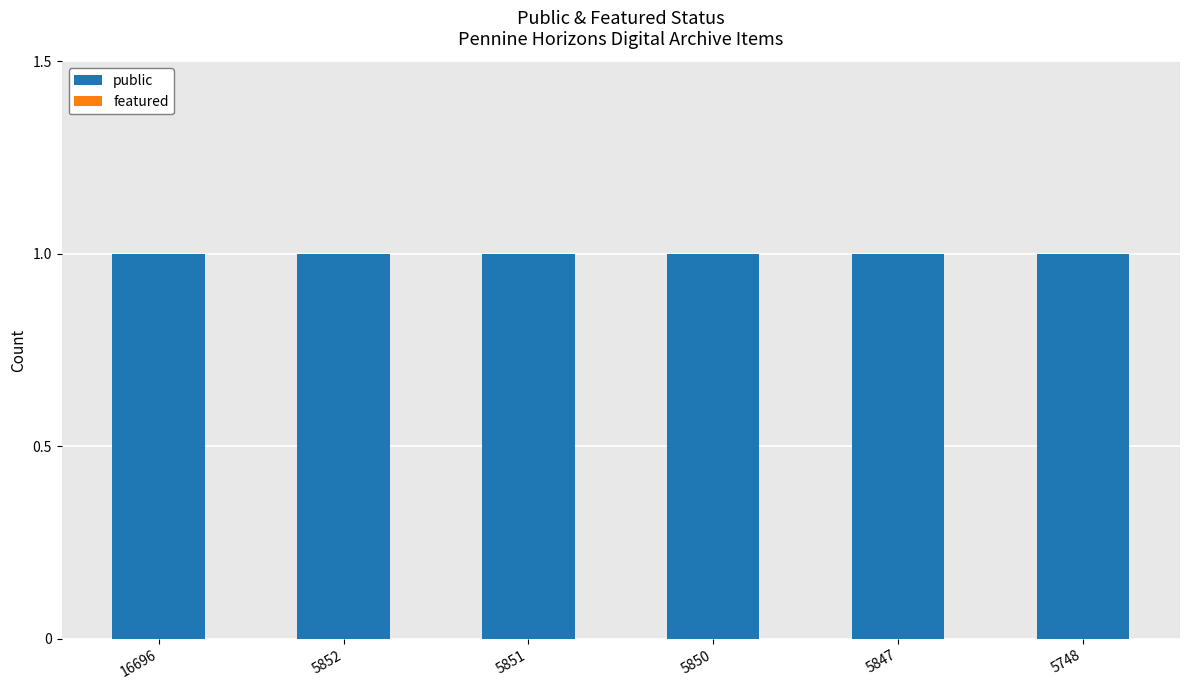

Which has a higher value, 5852 or 5748?

5852